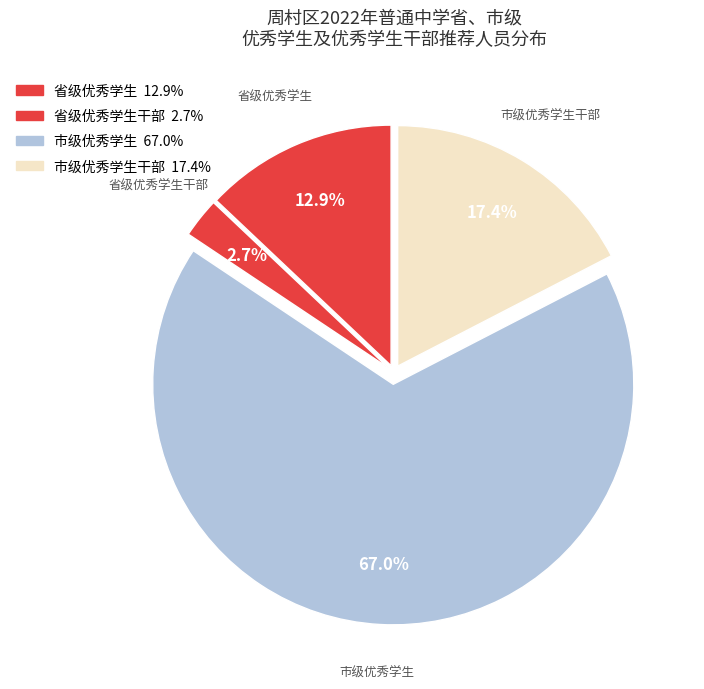

How many slices are in this pie chart?

4